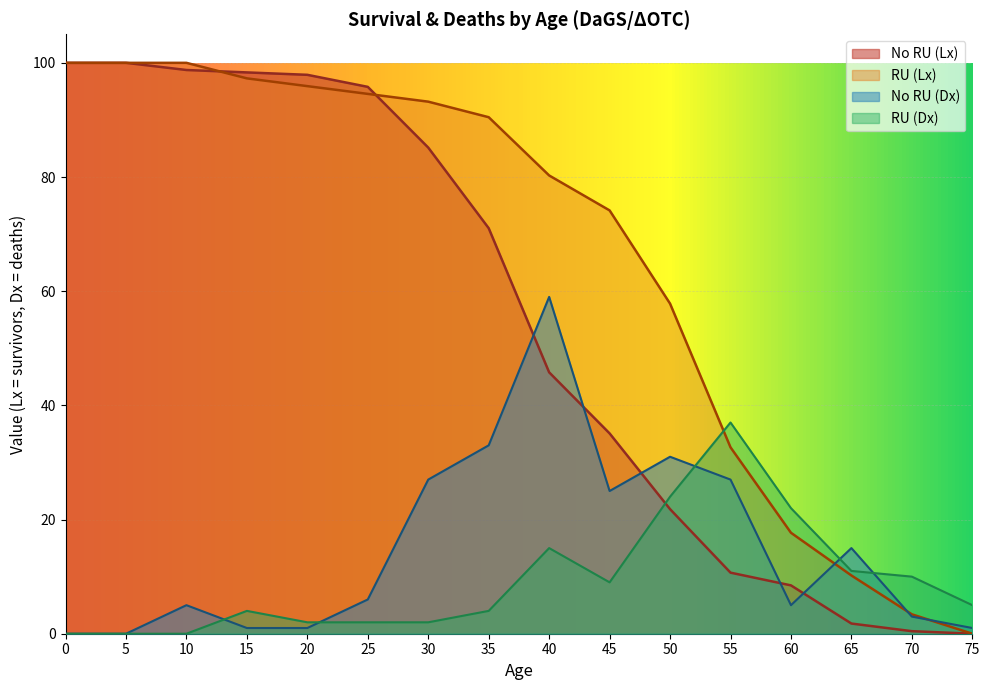

What is the spread (max minus min) of values at 55?

26.3